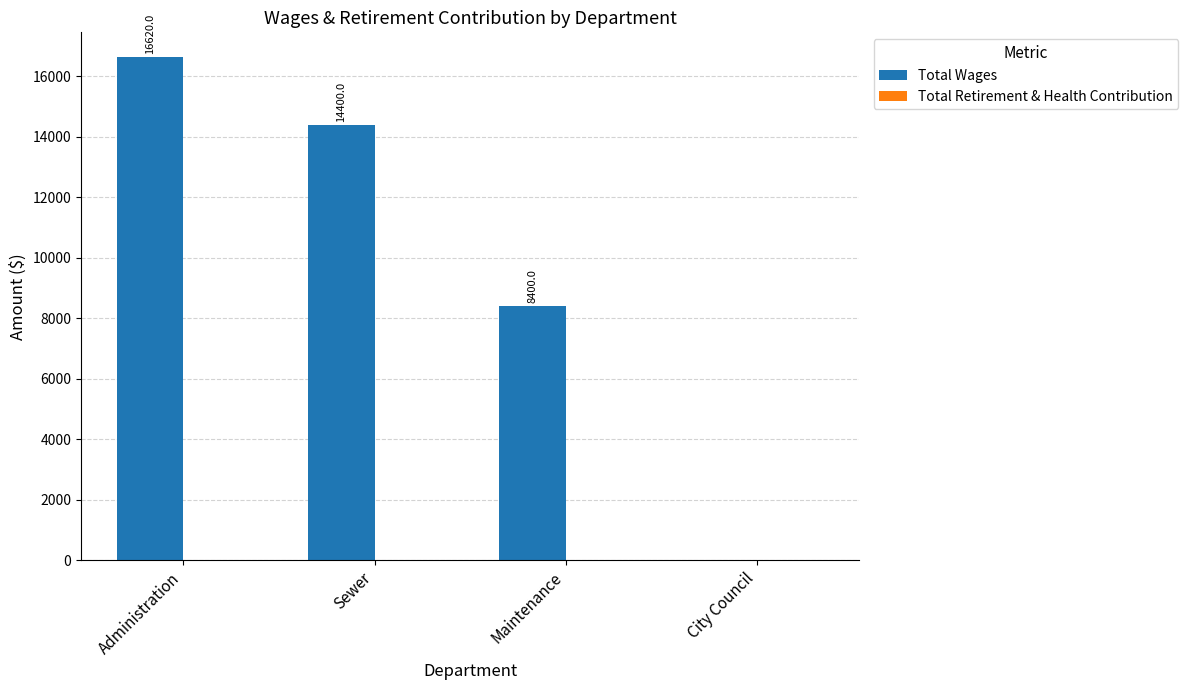

The value at Administration is 11092. True or false?

False